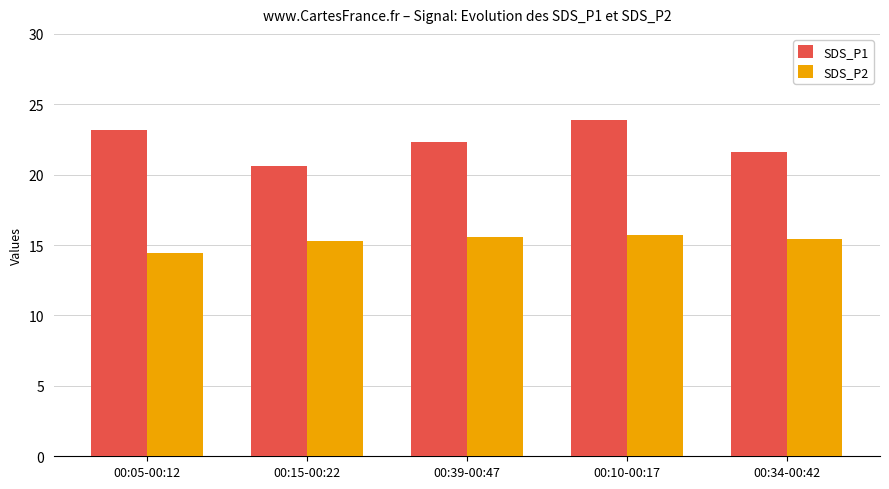

Where does the SDS_P2 series first go above 15?

00:15-00:22